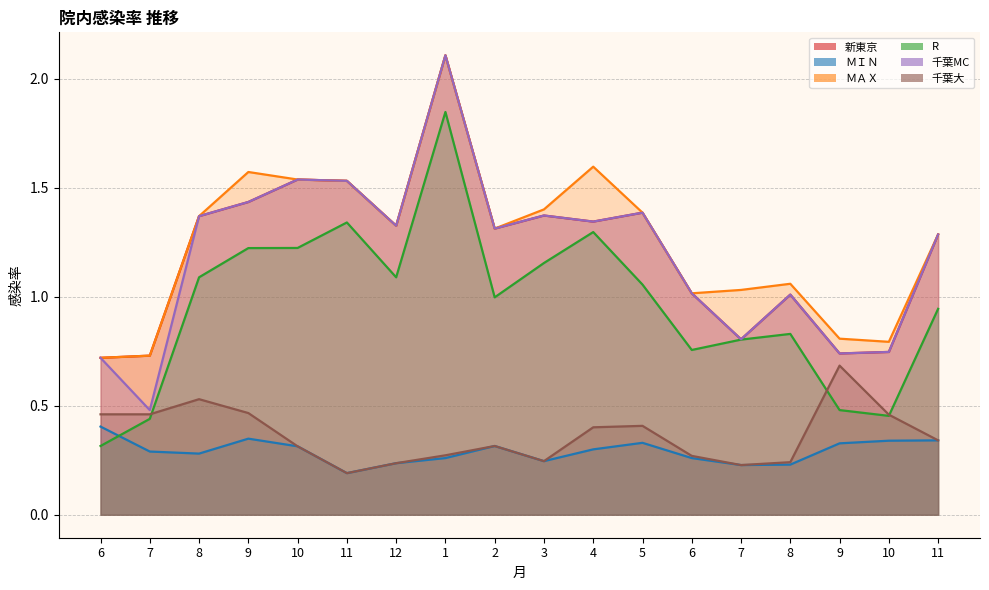

True or false: ＭＩＮ has more than 0 interior local peaks.

True